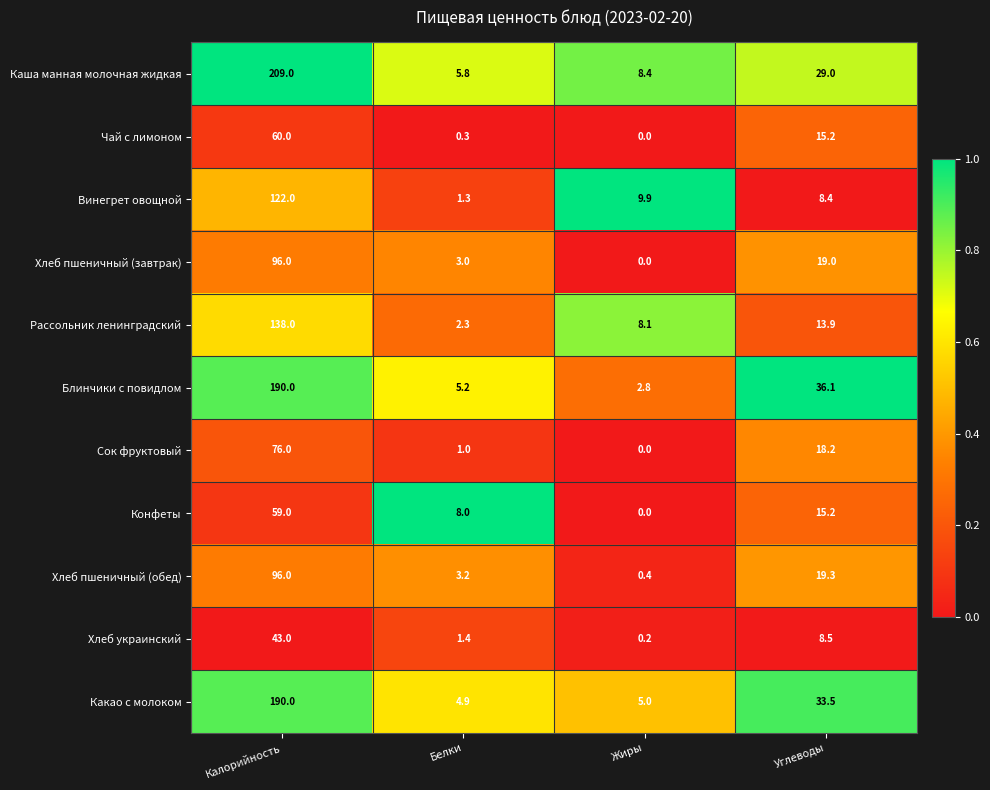

Read the Винегрет овощной value at Углеводы.

8.4